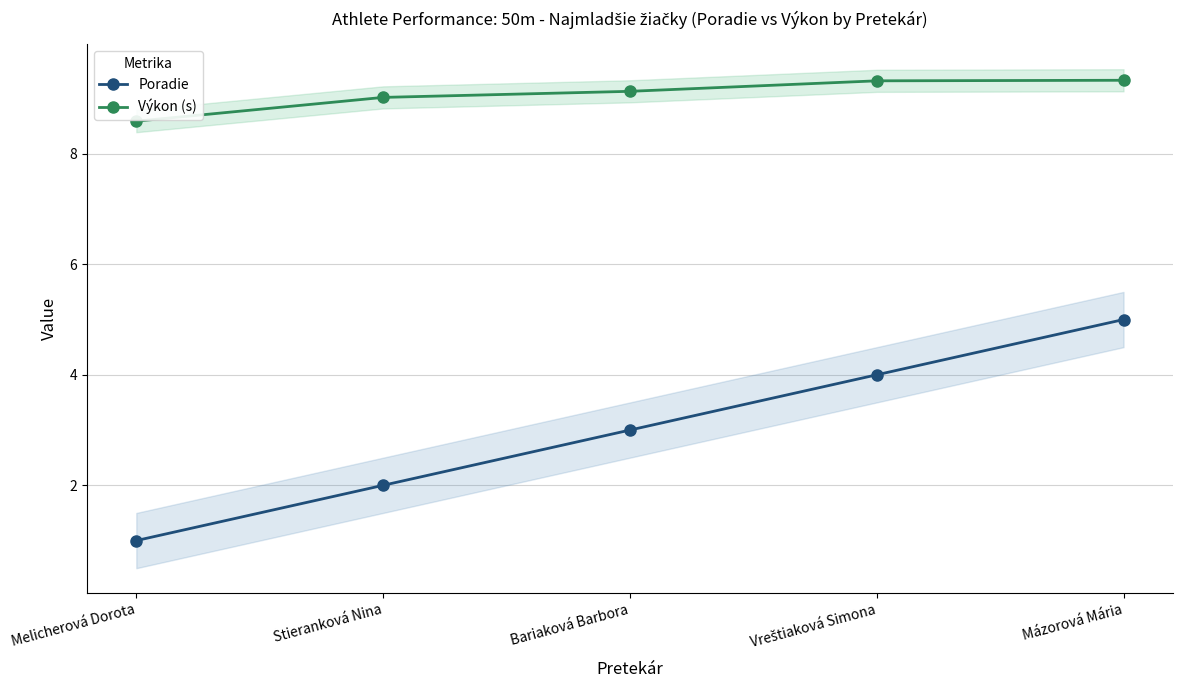

The Výkon (s) series shows 16.6 at Mázorová Mária. True or false?

False